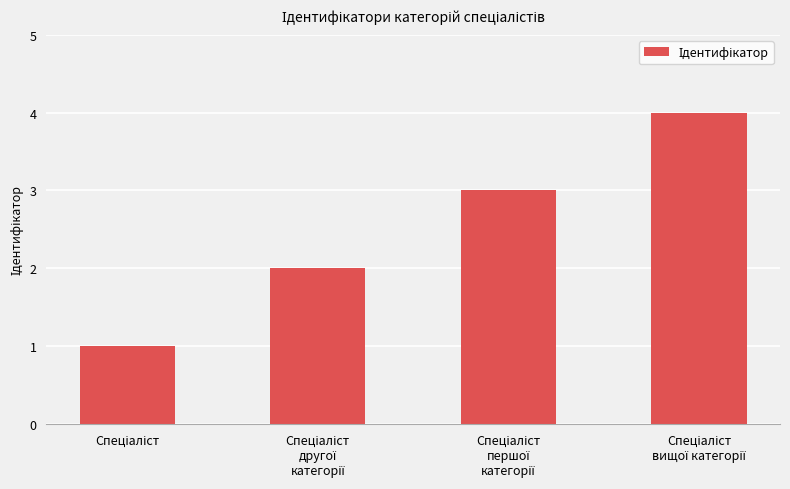

What is the sum of all values?

10